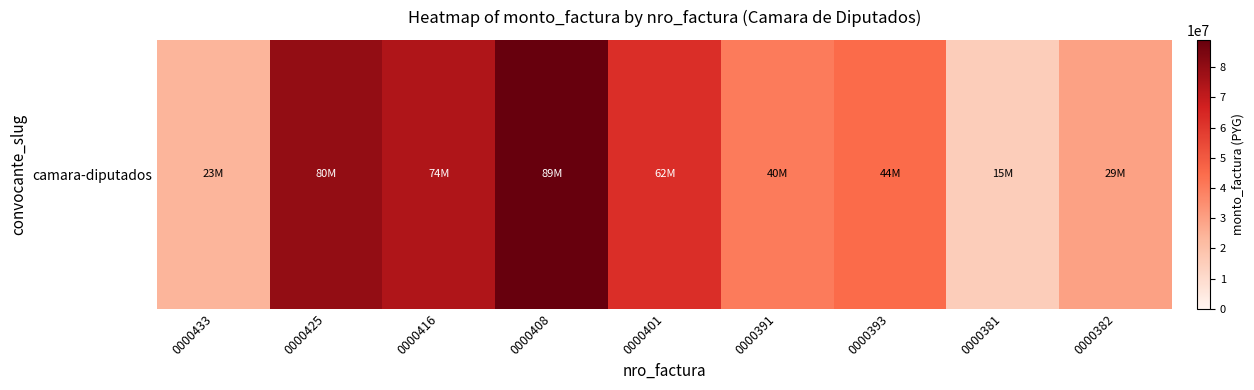

Is it true that the value at 0000433 is 23872000?

True